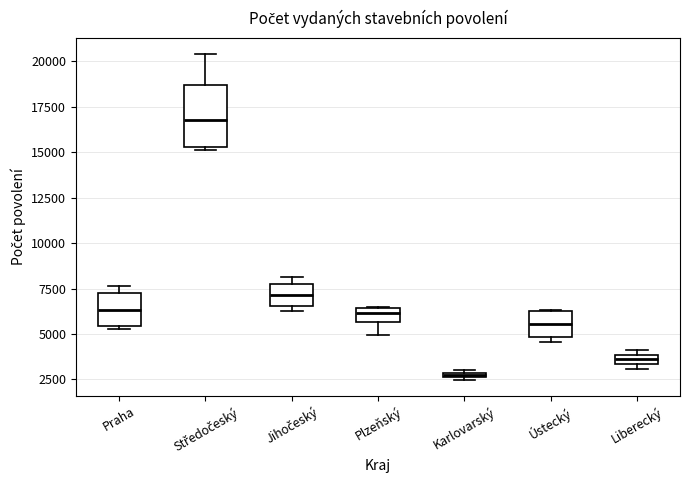

Comparing the boxes themselves (not the whiskers), which one is the tallest?

Středočeský